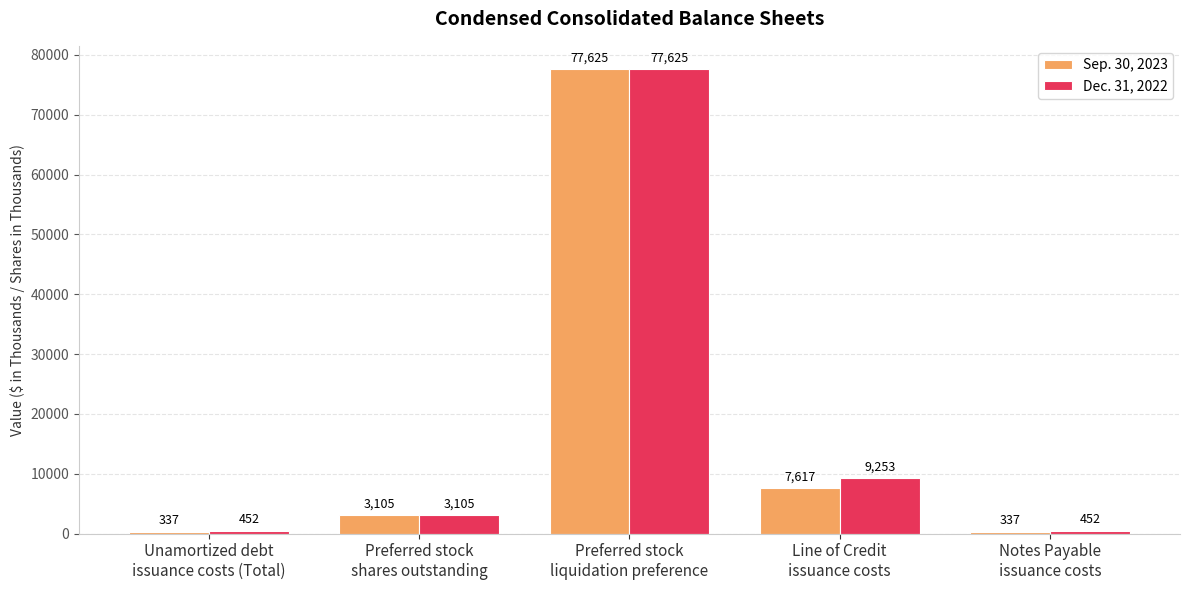

Reading left to right, what are all the values shown in this chart?

Sep. 30, 2023: Unamortized debt
issuance costs (Total)=337	Preferred stock
shares outstanding=3105	Preferred stock
liquidation preference=77625	Line of Credit
issuance costs=7617	Notes Payable
issuance costs=337
Dec. 31, 2022: Unamortized debt
issuance costs (Total)=452	Preferred stock
shares outstanding=3105	Preferred stock
liquidation preference=77625	Line of Credit
issuance costs=9253	Notes Payable
issuance costs=452